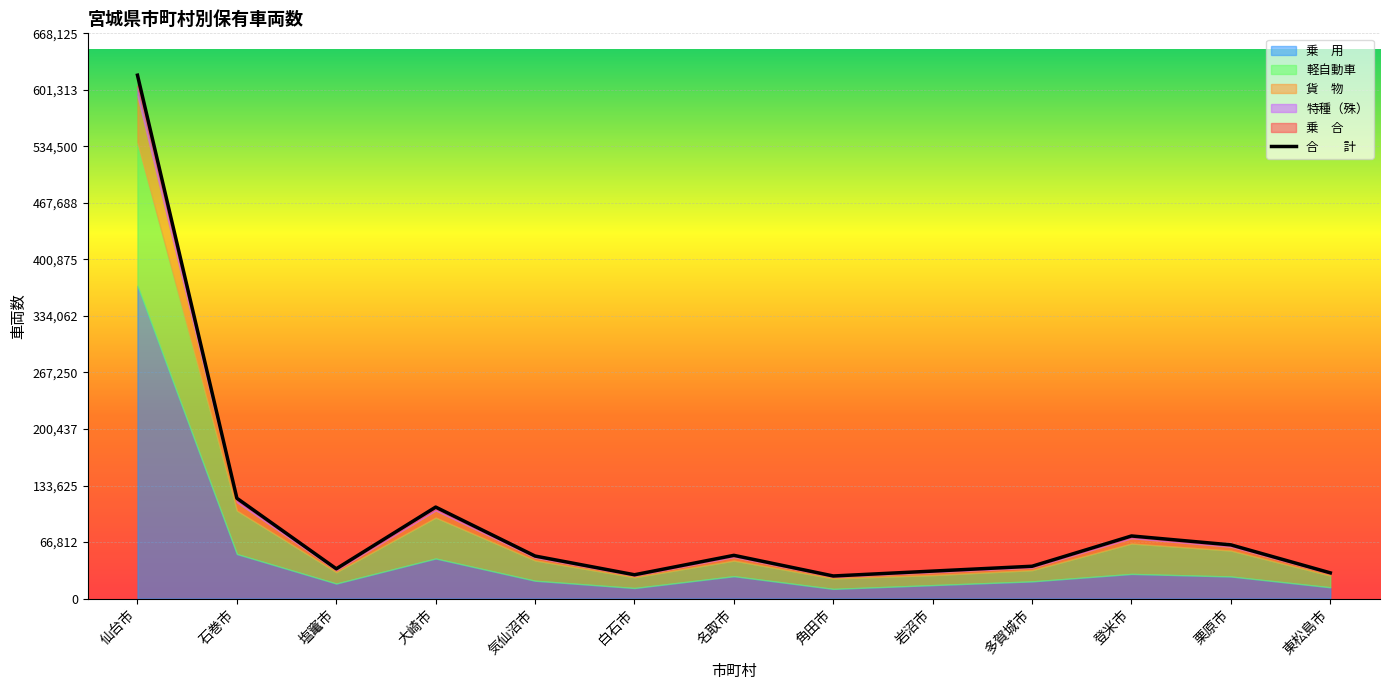

True or false: there are more than 0 points higher than both neighbors.

True